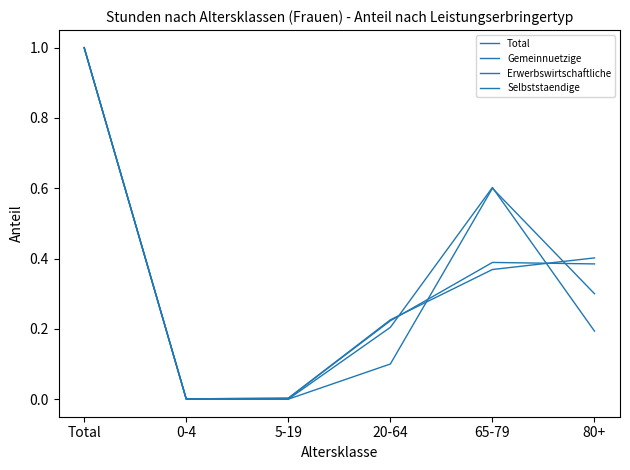

What position from the left is 80+?

6